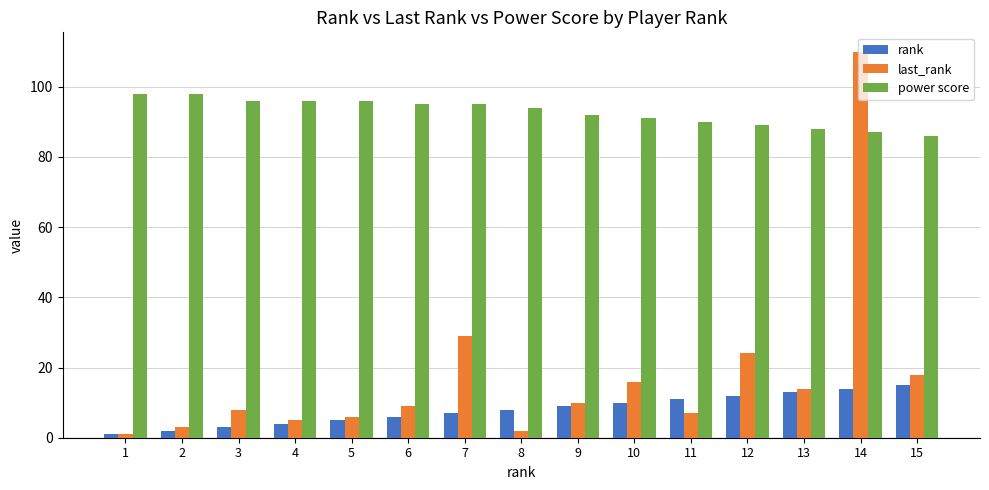

Which series has the widest spread of values?

last_rank